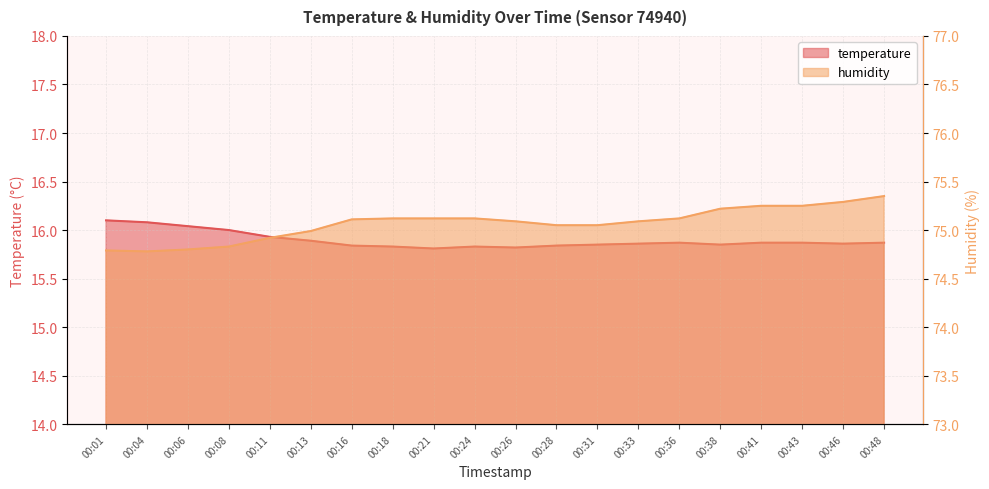

How many distinct data groups are displayed?

2